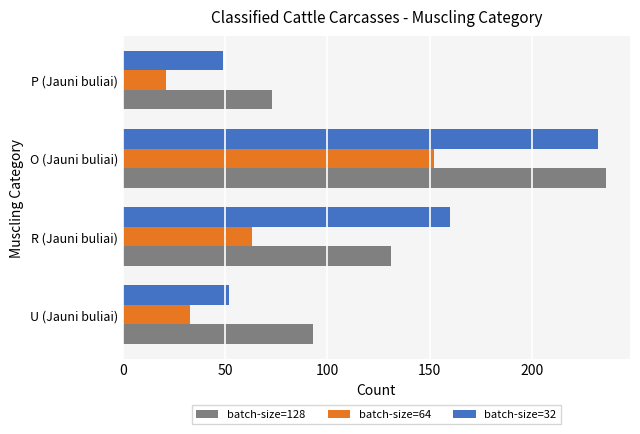

Where is batch-size=32 nearest to the value 140?

R (Jauni buliai)